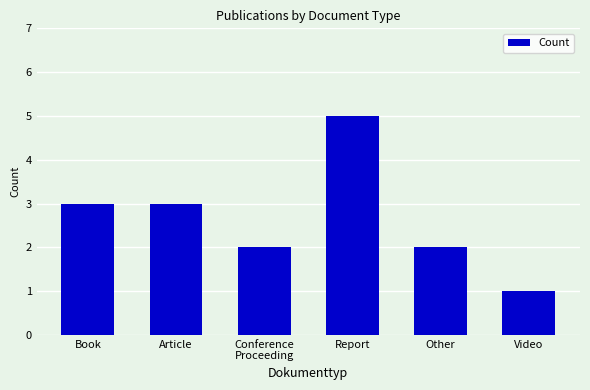

What is the value of the 4th bar from the left?

5